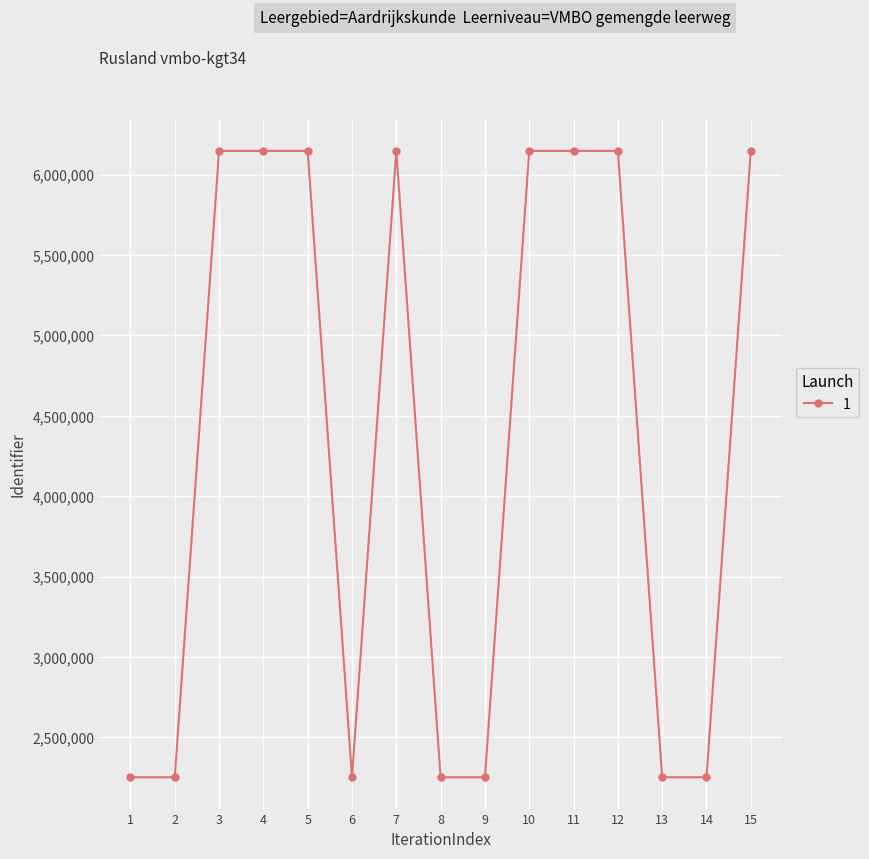

True or false: there are more than 0 points higher than both neighbors.

True